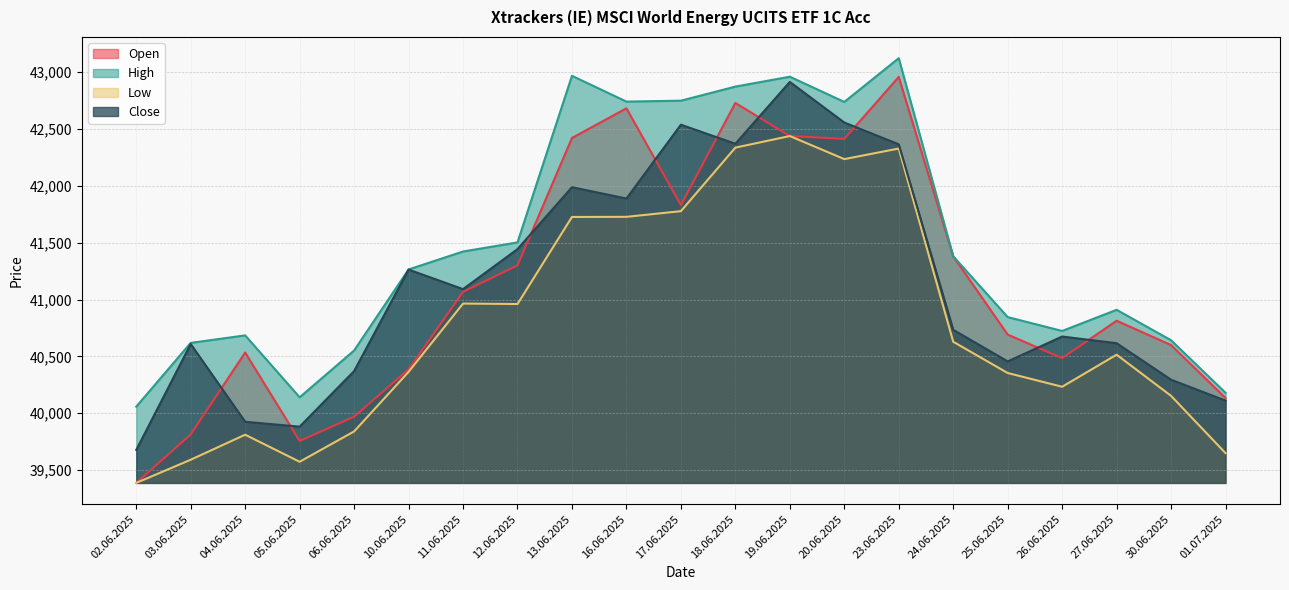

Is the value of High at 23.06.2025 greater than the value of Low at 17.06.2025?

Yes